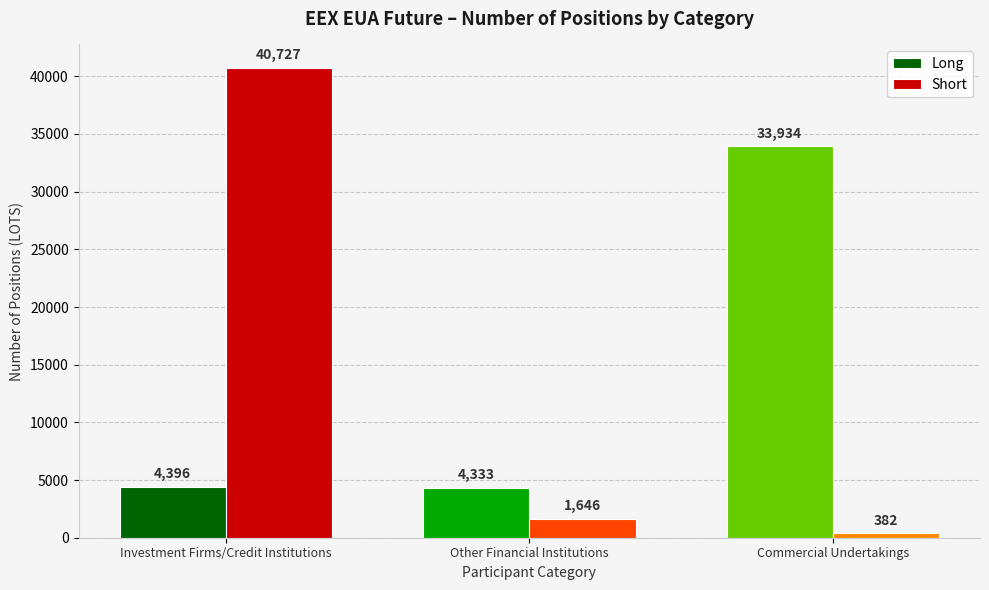

Count the number of data series in this chart.

2